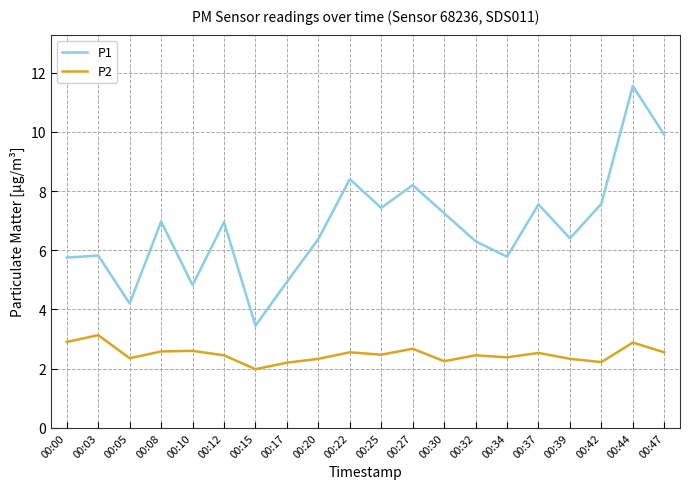

True or false: P1 has more than 0 points higher than both neighbors.

True